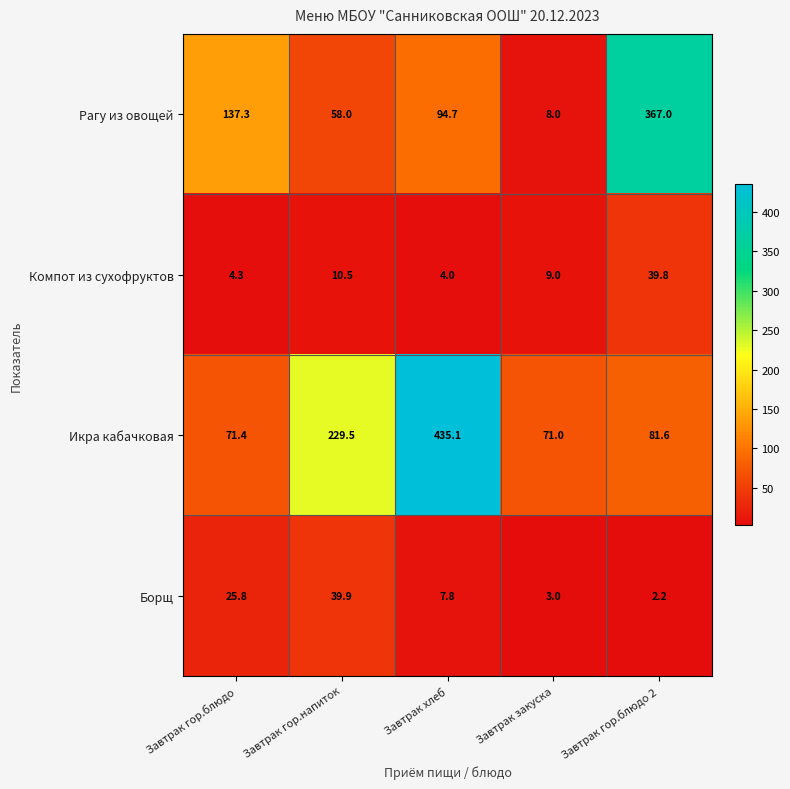

What is the difference between the Борщ values at Завтрак гор.блюдо 2 and Завтрак гор.блюдо?

23.6